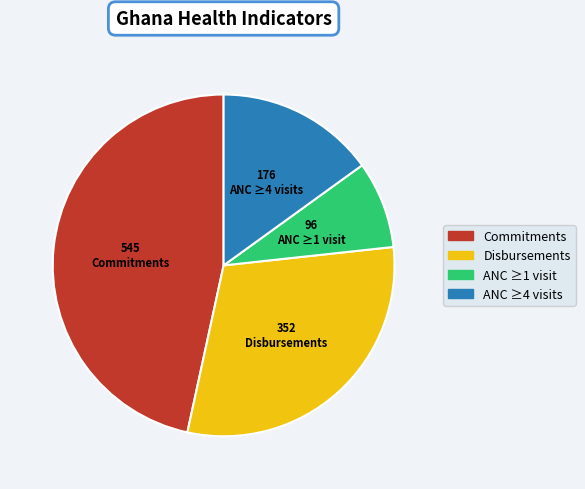

Is there any slice that represents more than half of the pie?

No